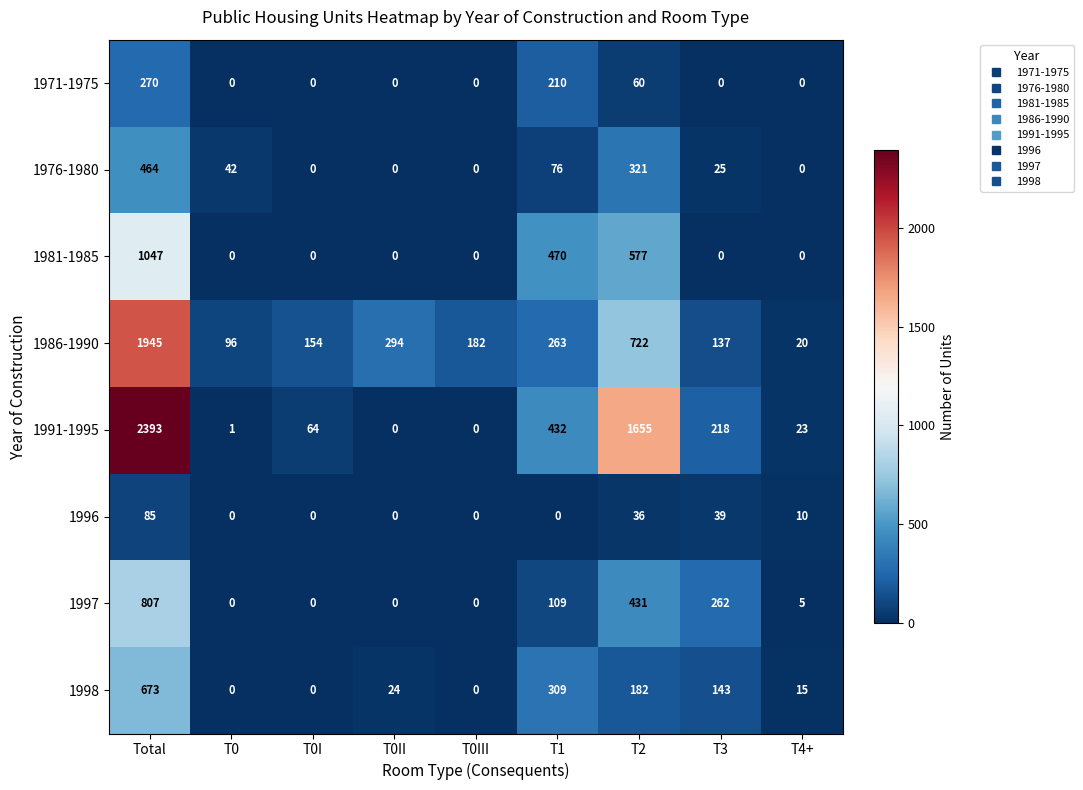

At which category is the sum across all series the highest?

Total